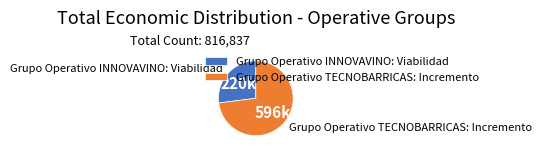

Approximately how many times larger is the value at Grupo Operativo TECNOBARRICAS: Incremento compared to Grupo Operativo INNOVAVINO: Viabilidad?

2.7